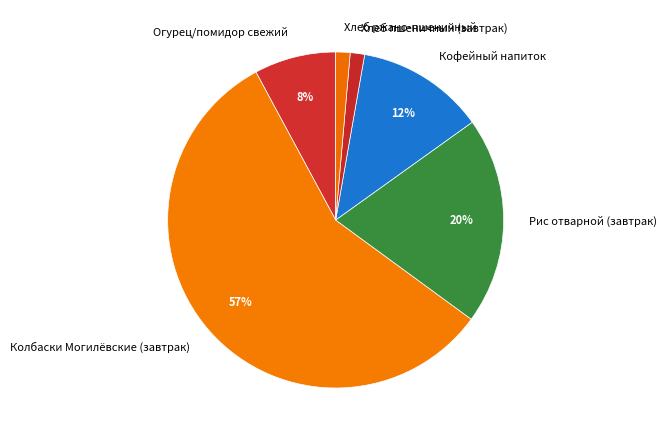

To the nearest percent, what percentage of the pie is Огурец/помидор свежий?

8%